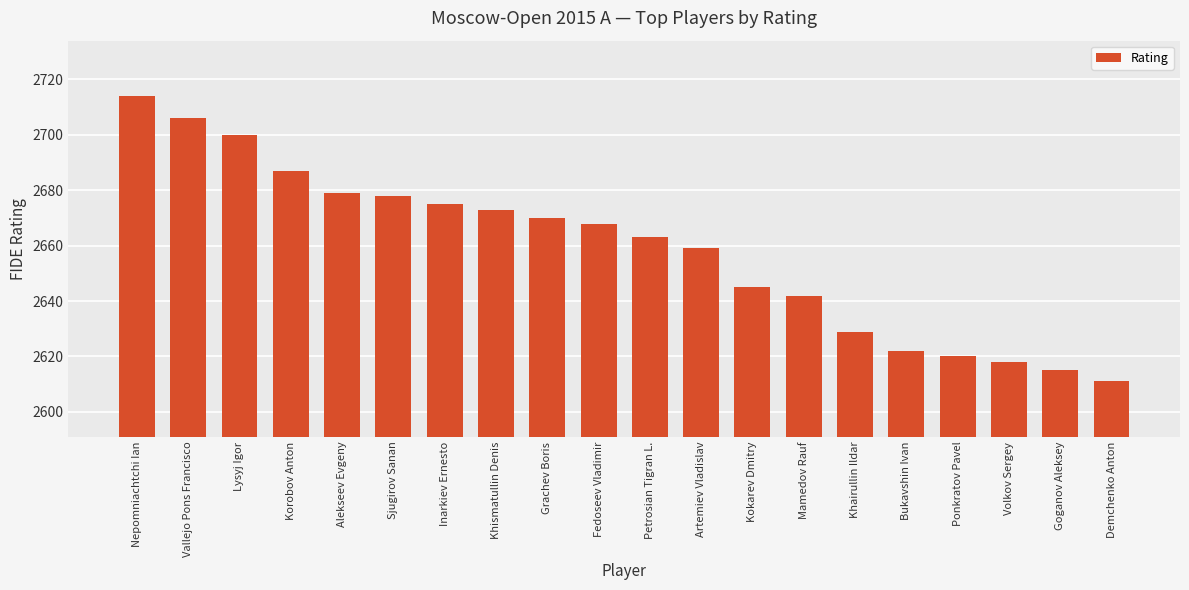

What is the difference between the values at Bukavshin Ivan and Volkov Sergey?

4